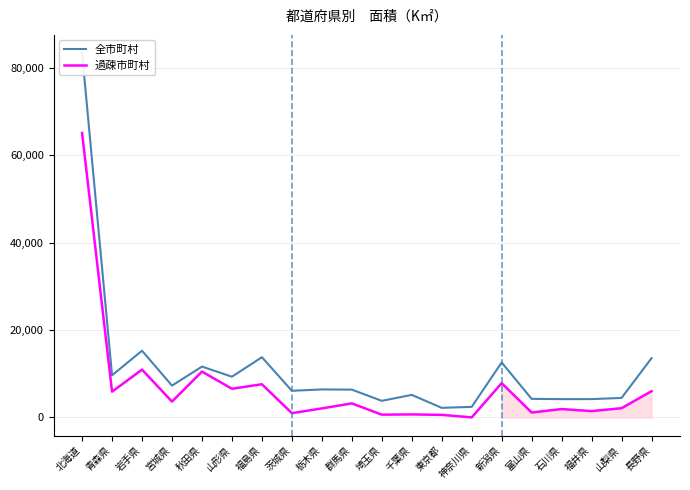

What is the difference between the highest and lowest values at 千葉県?

4470.3